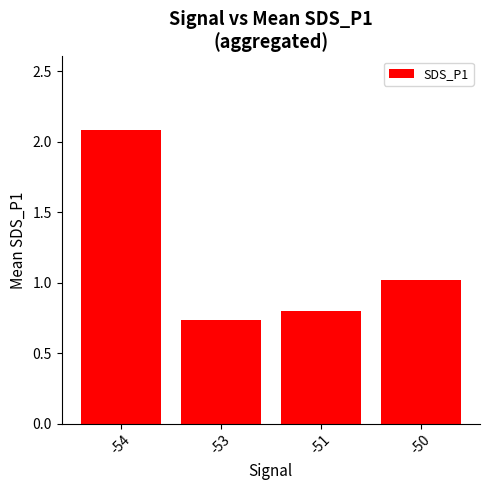

True or false: the data shows 1.1 at -51.

False